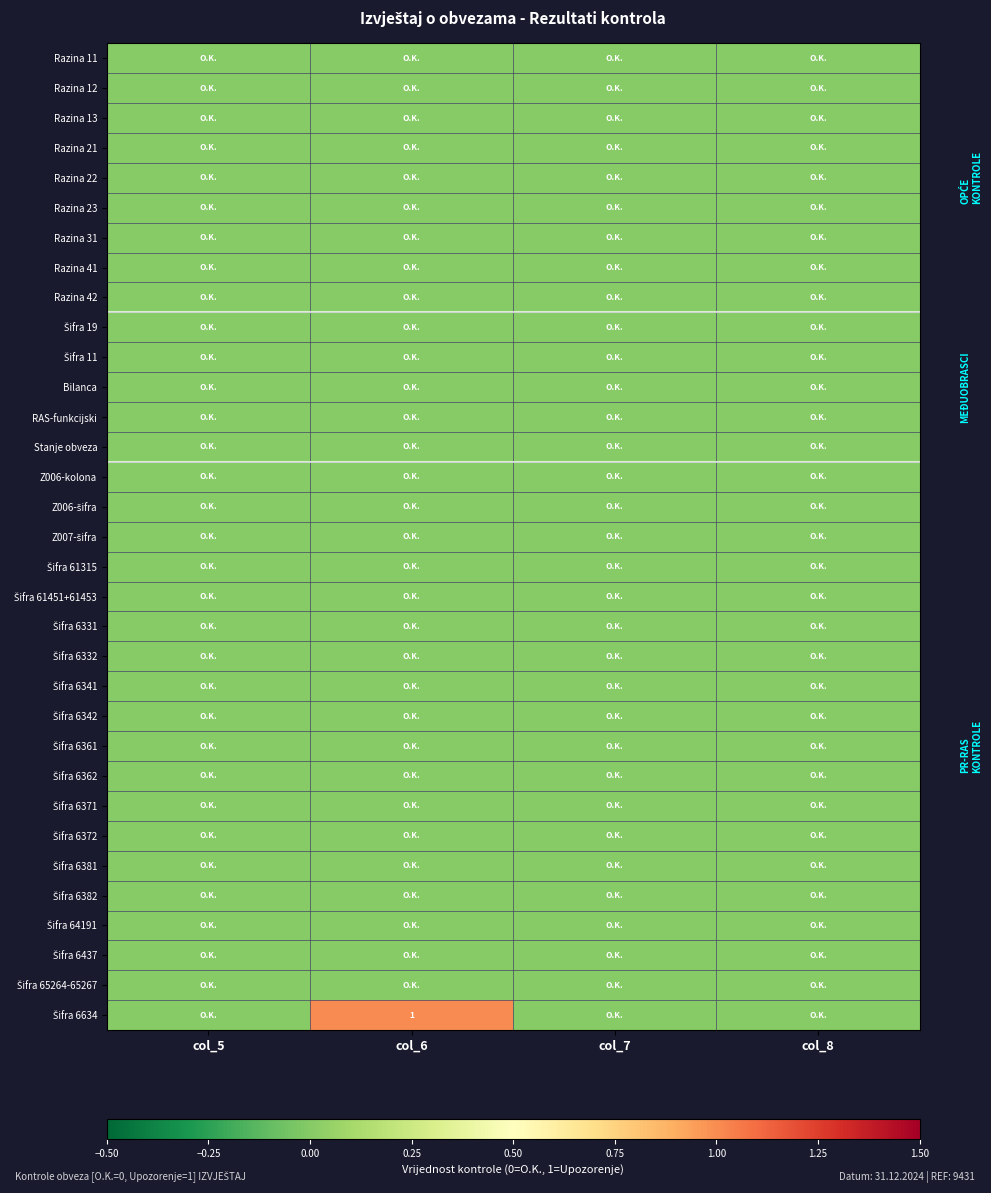

At which label is Razina 11 closest to 0?

col_5